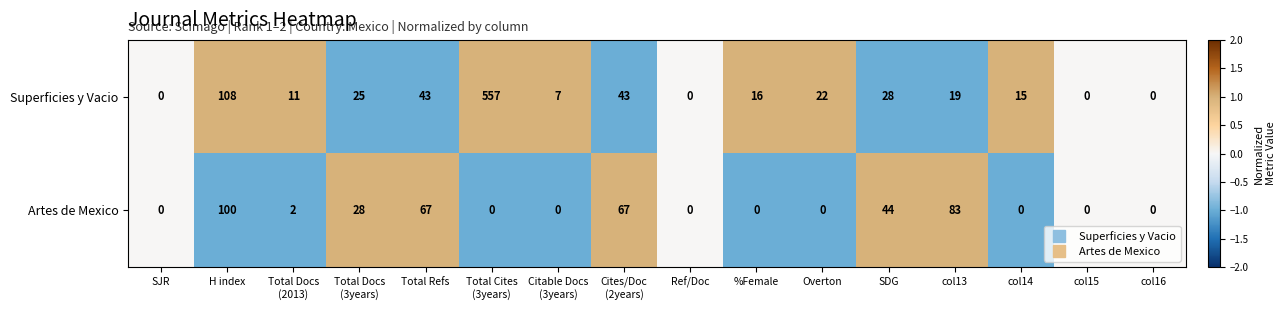

True or false: Superficies y Vacio has a value of 43 at Total Refs.

True